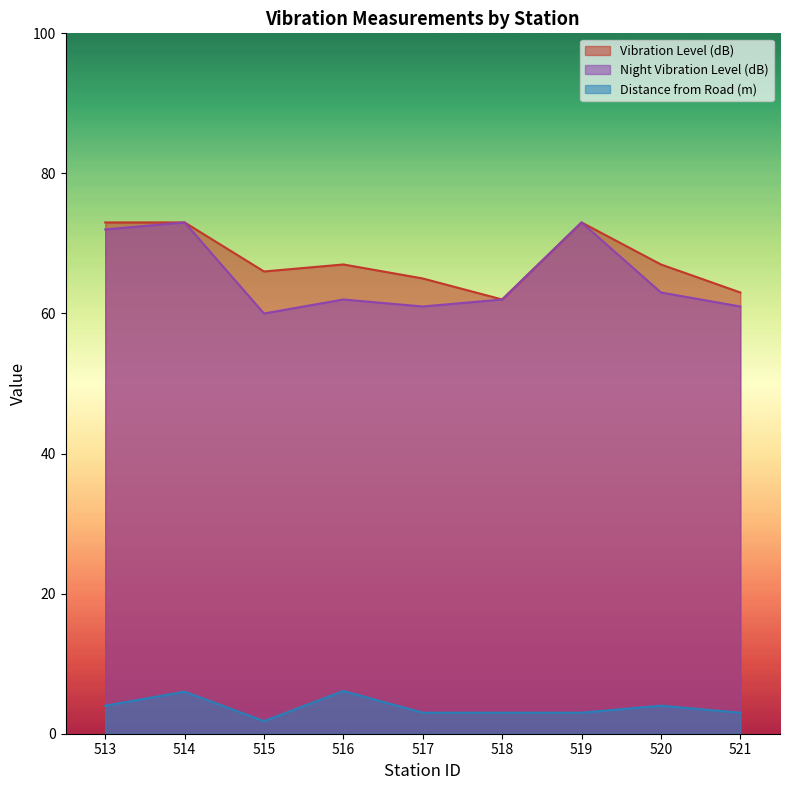

Which series has the largest total across all categories?

Vibration Level (dB)